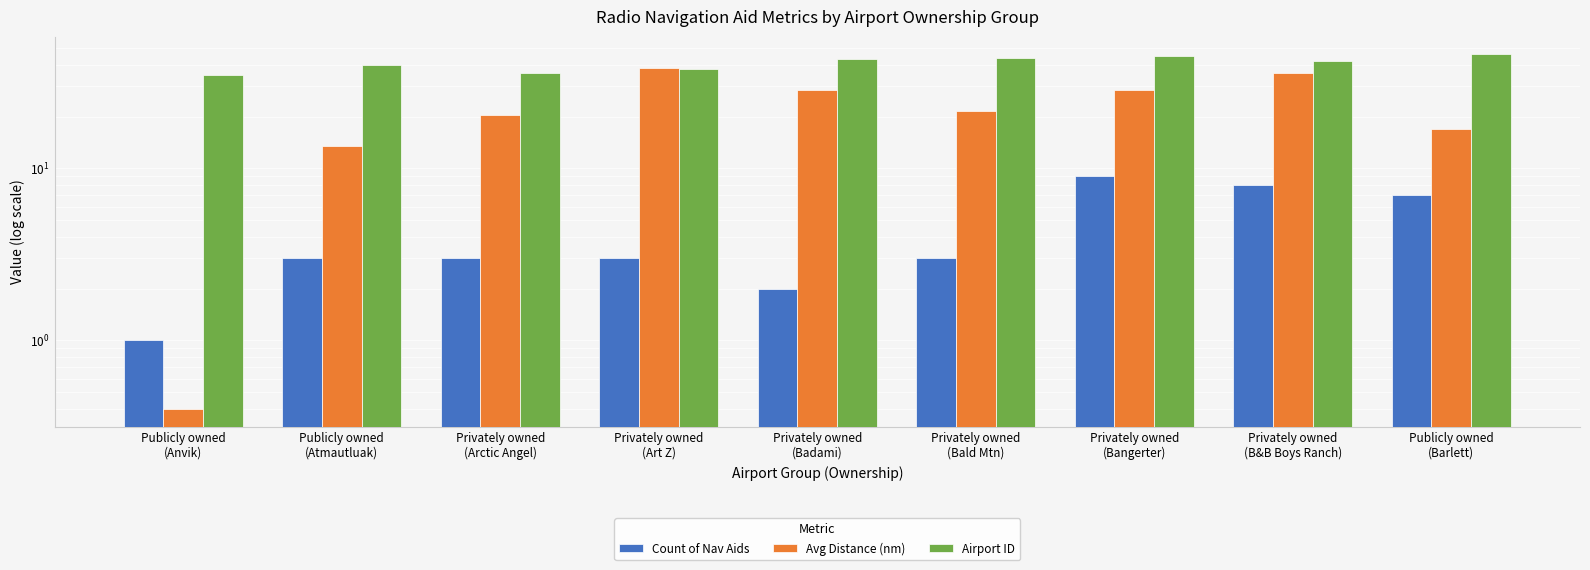

What is the difference between the highest and lowest values at Privately owned
(B&B Boys Ranch)?

34.0